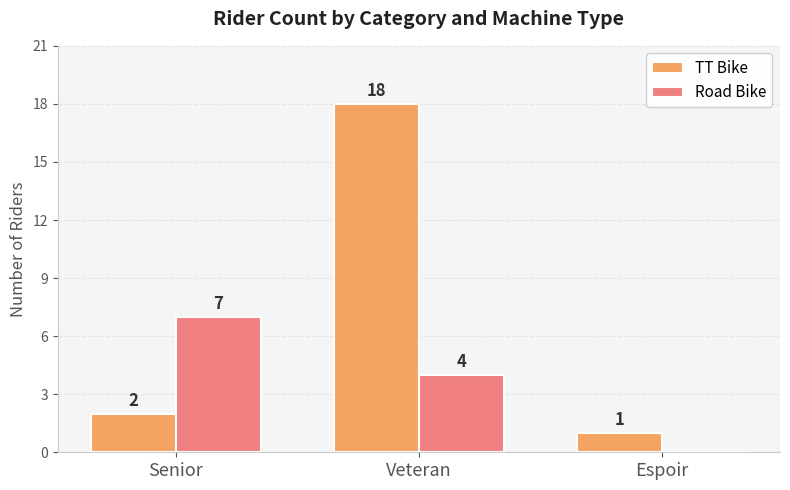

What value does the Road Bike series have at Veteran?

4